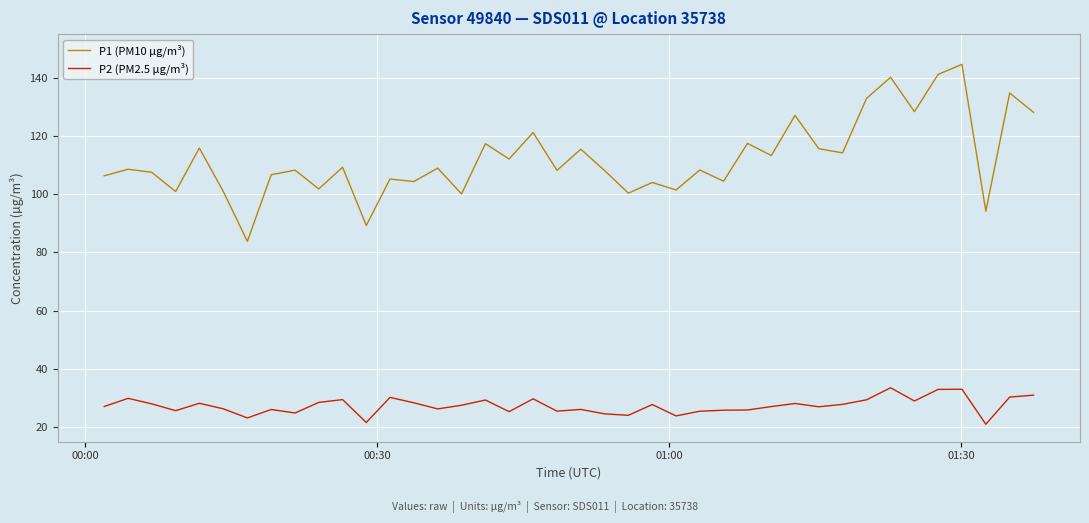

What are all the series names shown in the legend?

P1 (PM10 µg/m³), P2 (PM2.5 µg/m³)